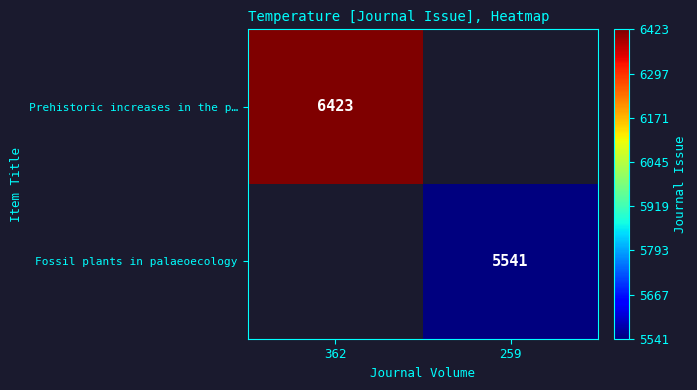

What is the greatest value displayed?

6423.0